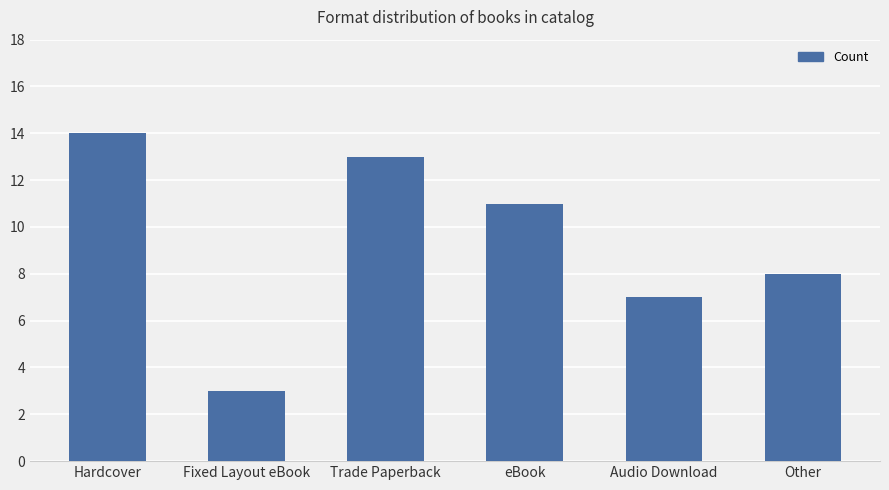

What is the change in value from Hardcover to Other?

-6